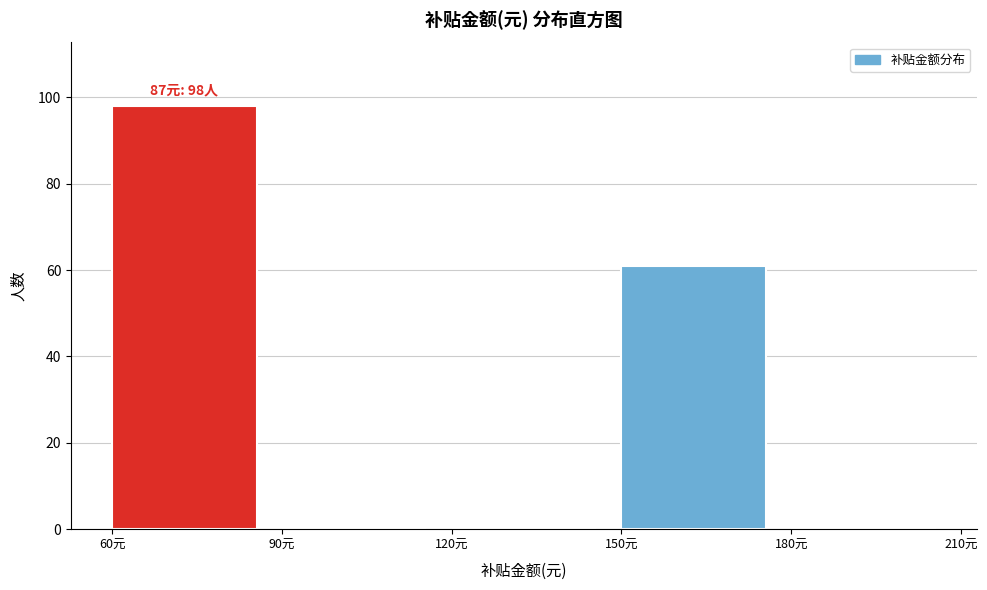

Which range on the x-axis has the tallest bar?

60 to 90